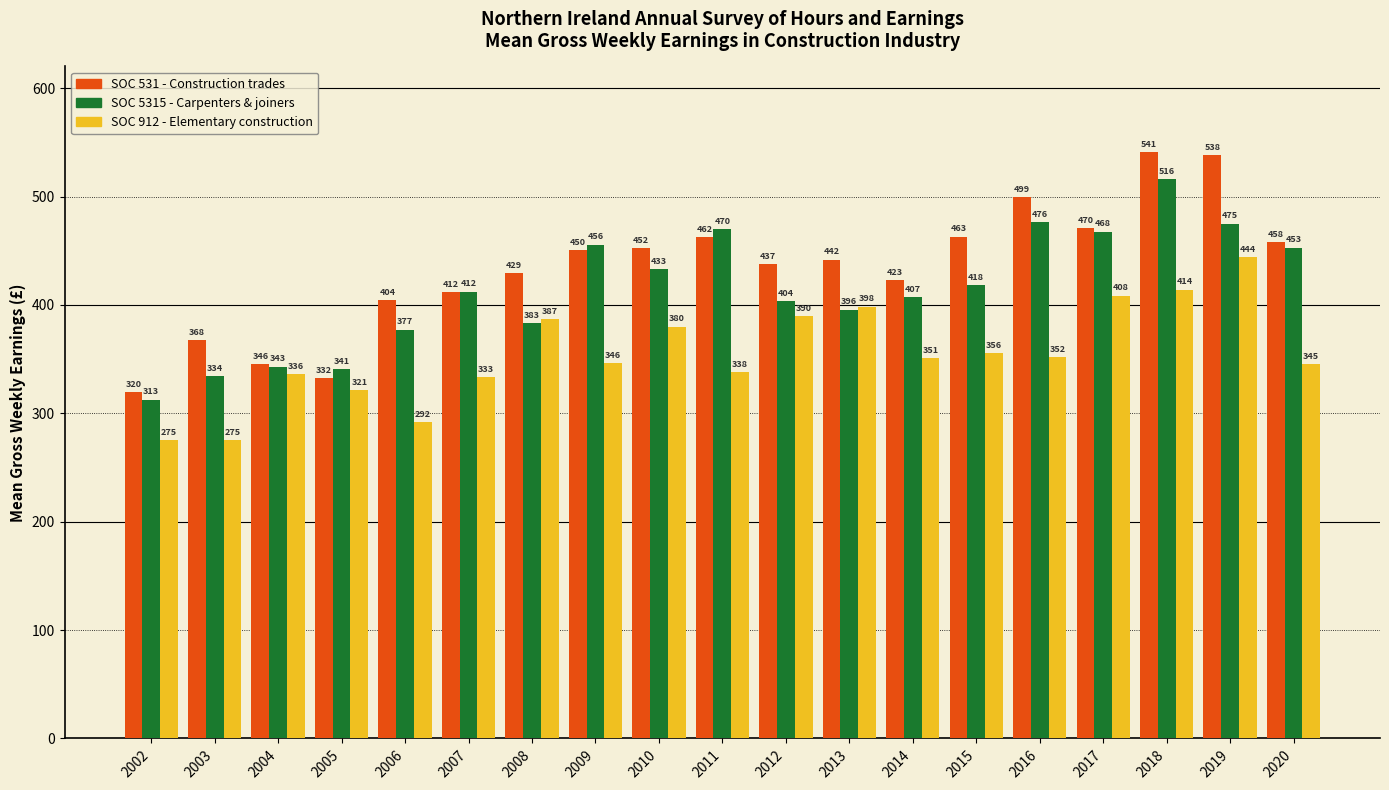

At which category is the sum across all series the highest?

2018